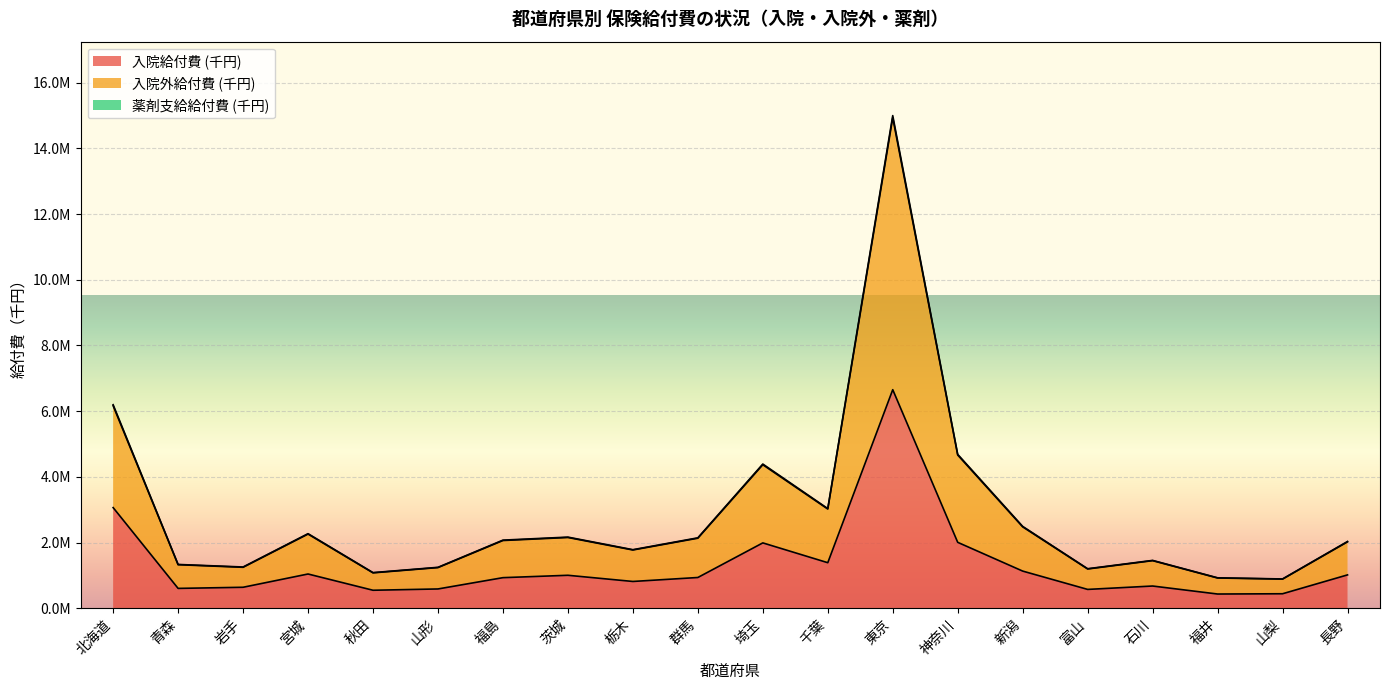

How many lines are shown in the chart?

3